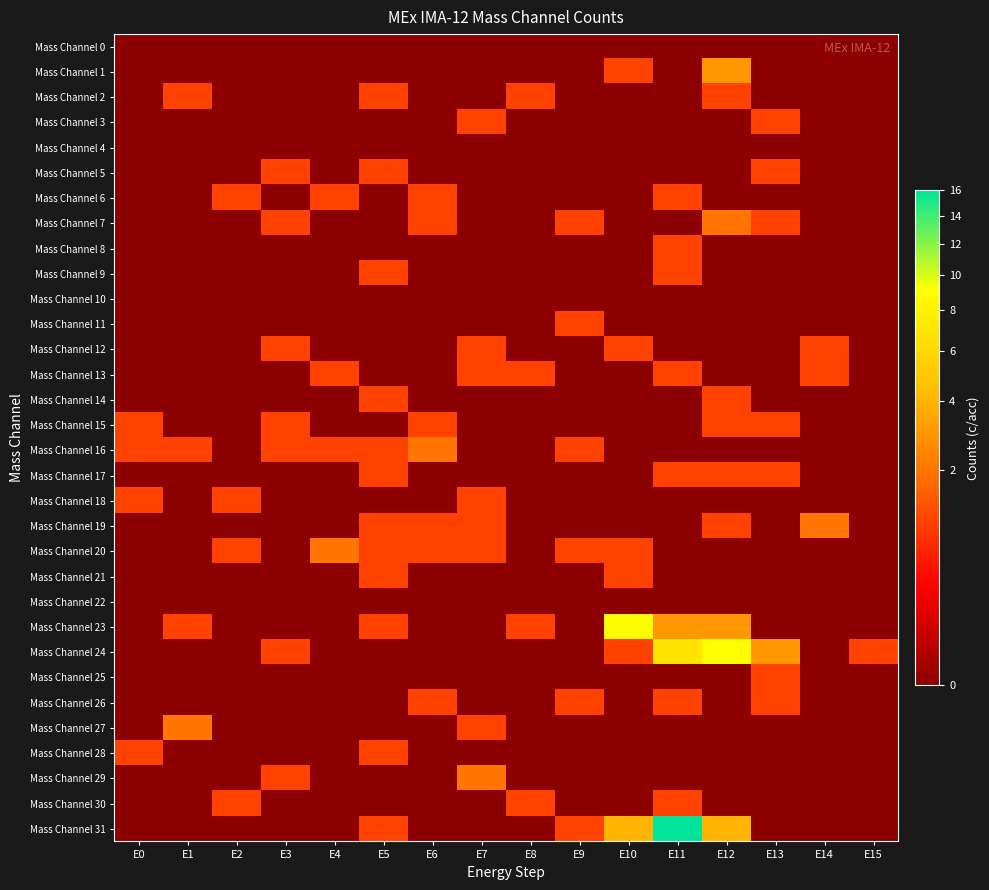

Reading right to left, what are all the values shown in this chart?

Mass Channel 0: E15=0	E14=0	E13=0	E12=0	E11=0	E10=0	E9=0	E8=0	E7=0	E6=0	E5=0	E4=0	E3=0	E2=0	E1=0	E0=0
Mass Channel 1: E15=0	E14=0	E13=0	E12=3	E11=0	E10=1	E9=0	E8=0	E7=0	E6=0	E5=0	E4=0	E3=0	E2=0	E1=0	E0=0
Mass Channel 2: E15=0	E14=0	E13=0	E12=1	E11=0	E10=0	E9=0	E8=1	E7=0	E6=0	E5=1	E4=0	E3=0	E2=0	E1=1	E0=0
Mass Channel 3: E15=0	E14=0	E13=1	E12=0	E11=0	E10=0	E9=0	E8=0	E7=1	E6=0	E5=0	E4=0	E3=0	E2=0	E1=0	E0=0
Mass Channel 4: E15=0	E14=0	E13=0	E12=0	E11=0	E10=0	E9=0	E8=0	E7=0	E6=0	E5=0	E4=0	E3=0	E2=0	E1=0	E0=0
Mass Channel 5: E15=0	E14=0	E13=1	E12=0	E11=0	E10=0	E9=0	E8=0	E7=0	E6=0	E5=1	E4=0	E3=1	E2=0	E1=0	E0=0
Mass Channel 6: E15=0	E14=0	E13=0	E12=0	E11=1	E10=0	E9=0	E8=0	E7=0	E6=1	E5=0	E4=1	E3=0	E2=1	E1=0	E0=0
Mass Channel 7: E15=0	E14=0	E13=1	E12=2	E11=0	E10=0	E9=1	E8=0	E7=0	E6=1	E5=0	E4=0	E3=1	E2=0	E1=0	E0=0
Mass Channel 8: E15=0	E14=0	E13=0	E12=0	E11=1	E10=0	E9=0	E8=0	E7=0	E6=0	E5=0	E4=0	E3=0	E2=0	E1=0	E0=0
Mass Channel 9: E15=0	E14=0	E13=0	E12=0	E11=1	E10=0	E9=0	E8=0	E7=0	E6=0	E5=1	E4=0	E3=0	E2=0	E1=0	E0=0
Mass Channel 10: E15=0	E14=0	E13=0	E12=0	E11=0	E10=0	E9=0	E8=0	E7=0	E6=0	E5=0	E4=0	E3=0	E2=0	E1=0	E0=0
Mass Channel 11: E15=0	E14=0	E13=0	E12=0	E11=0	E10=0	E9=1	E8=0	E7=0	E6=0	E5=0	E4=0	E3=0	E2=0	E1=0	E0=0
Mass Channel 12: E15=0	E14=1	E13=0	E12=0	E11=0	E10=1	E9=0	E8=0	E7=1	E6=0	E5=0	E4=0	E3=1	E2=0	E1=0	E0=0
Mass Channel 13: E15=0	E14=1	E13=0	E12=0	E11=1	E10=0	E9=0	E8=1	E7=1	E6=0	E5=0	E4=1	E3=0	E2=0	E1=0	E0=0
Mass Channel 14: E15=0	E14=0	E13=0	E12=1	E11=0	E10=0	E9=0	E8=0	E7=0	E6=0	E5=1	E4=0	E3=0	E2=0	E1=0	E0=0
Mass Channel 15: E15=0	E14=0	E13=1	E12=1	E11=0	E10=0	E9=0	E8=0	E7=0	E6=1	E5=0	E4=0	E3=1	E2=0	E1=0	E0=1
Mass Channel 16: E15=0	E14=0	E13=0	E12=0	E11=0	E10=0	E9=1	E8=0	E7=0	E6=2	E5=1	E4=1	E3=1	E2=0	E1=1	E0=1
Mass Channel 17: E15=0	E14=0	E13=1	E12=1	E11=1	E10=0	E9=0	E8=0	E7=0	E6=0	E5=1	E4=0	E3=0	E2=0	E1=0	E0=0
Mass Channel 18: E15=0	E14=0	E13=0	E12=0	E11=0	E10=0	E9=0	E8=0	E7=1	E6=0	E5=0	E4=0	E3=0	E2=1	E1=0	E0=1
Mass Channel 19: E15=0	E14=2	E13=0	E12=1	E11=0	E10=0	E9=0	E8=0	E7=1	E6=1	E5=1	E4=0	E3=0	E2=0	E1=0	E0=0
Mass Channel 20: E15=0	E14=0	E13=0	E12=0	E11=0	E10=1	E9=1	E8=0	E7=1	E6=1	E5=1	E4=2	E3=0	E2=1	E1=0	E0=0
Mass Channel 21: E15=0	E14=0	E13=0	E12=0	E11=0	E10=1	E9=0	E8=0	E7=0	E6=0	E5=1	E4=0	E3=0	E2=0	E1=0	E0=0
Mass Channel 22: E15=0	E14=0	E13=0	E12=0	E11=0	E10=0	E9=0	E8=0	E7=0	E6=0	E5=0	E4=0	E3=0	E2=0	E1=0	E0=0
Mass Channel 23: E15=0	E14=0	E13=0	E12=3	E11=3	E10=9	E9=0	E8=1	E7=0	E6=0	E5=1	E4=0	E3=0	E2=0	E1=1	E0=0
Mass Channel 24: E15=1	E14=0	E13=3	E12=9	E11=7	E10=1	E9=0	E8=0	E7=0	E6=0	E5=0	E4=0	E3=1	E2=0	E1=0	E0=0
Mass Channel 25: E15=0	E14=0	E13=1	E12=0	E11=0	E10=0	E9=0	E8=0	E7=0	E6=0	E5=0	E4=0	E3=0	E2=0	E1=0	E0=0
Mass Channel 26: E15=0	E14=0	E13=1	E12=0	E11=1	E10=0	E9=1	E8=0	E7=0	E6=1	E5=0	E4=0	E3=0	E2=0	E1=0	E0=0
Mass Channel 27: E15=0	E14=0	E13=0	E12=0	E11=0	E10=0	E9=0	E8=0	E7=1	E6=0	E5=0	E4=0	E3=0	E2=0	E1=2	E0=0
Mass Channel 28: E15=0	E14=0	E13=0	E12=0	E11=0	E10=0	E9=0	E8=0	E7=0	E6=0	E5=1	E4=0	E3=0	E2=0	E1=0	E0=1
Mass Channel 29: E15=0	E14=0	E13=0	E12=0	E11=0	E10=0	E9=0	E8=0	E7=2	E6=0	E5=0	E4=0	E3=1	E2=0	E1=0	E0=0
Mass Channel 30: E15=0	E14=0	E13=0	E12=0	E11=1	E10=0	E9=0	E8=1	E7=0	E6=0	E5=0	E4=0	E3=0	E2=1	E1=0	E0=0
Mass Channel 31: E15=0	E14=0	E13=0	E12=4	E11=16	E10=4	E9=1	E8=0	E7=0	E6=0	E5=1	E4=0	E3=0	E2=0	E1=0	E0=0